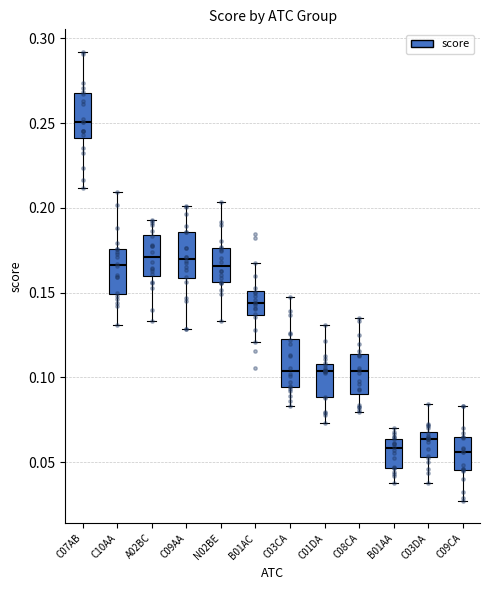

Reading left to right, read every box against the y-axis: the position of its median line, the range the box covers, and the ends of its whiskers. The values are not printed on the chart, so give them approximately, as read against the axis.

C07AB: median 0.250, box 0.240 to 0.270, whiskers 0.210 to 0.290
C10AA: median 0.165, box 0.150 to 0.175, whiskers 0.130 to 0.210
A02BC: median 0.170, box 0.160 to 0.185, whiskers 0.135 to 0.195
C09AA: median 0.170, box 0.160 to 0.185, whiskers 0.130 to 0.200
N02BE: median 0.165, box 0.155 to 0.175, whiskers 0.135 to 0.205
B01AC: median 0.145, box 0.135 to 0.150, whiskers 0.120 to 0.165
C03CA: median 0.105, box 0.095 to 0.125, whiskers 0.085 to 0.145
C01DA: median 0.105, box 0.090 to 0.110, whiskers 0.075 to 0.130
C08CA: median 0.105, box 0.090 to 0.115, whiskers 0.080 to 0.135
B01AA: median 0.060, box 0.045 to 0.065, whiskers 0.040 to 0.070
C03DA: median 0.065, box 0.055 to 0.070, whiskers 0.040 to 0.085
C09CA: median 0.055, box 0.045 to 0.065, whiskers 0.025 to 0.085